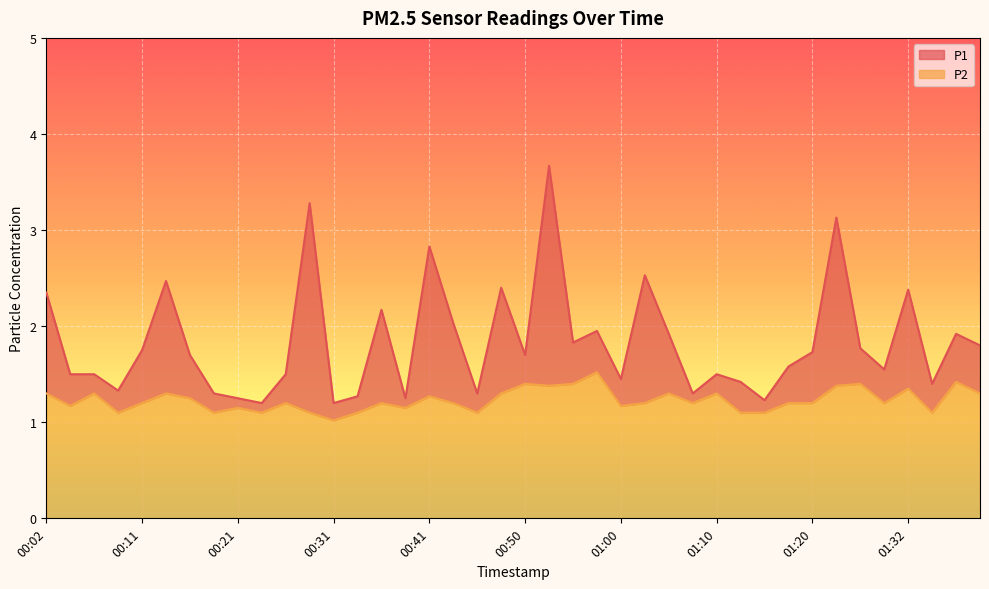

Read the P1 value at 01:22.

3.1